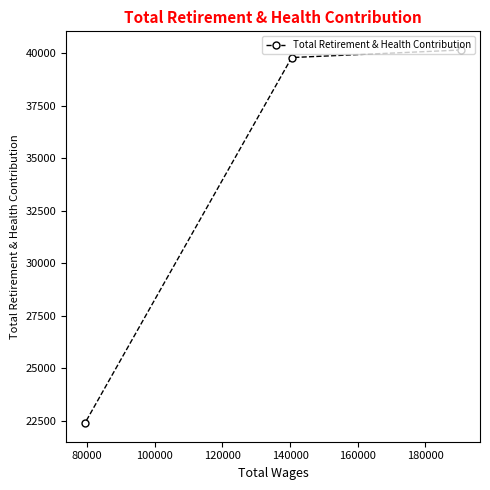

Reading left to right, extract all data points from this chart.

22393	39791	40151